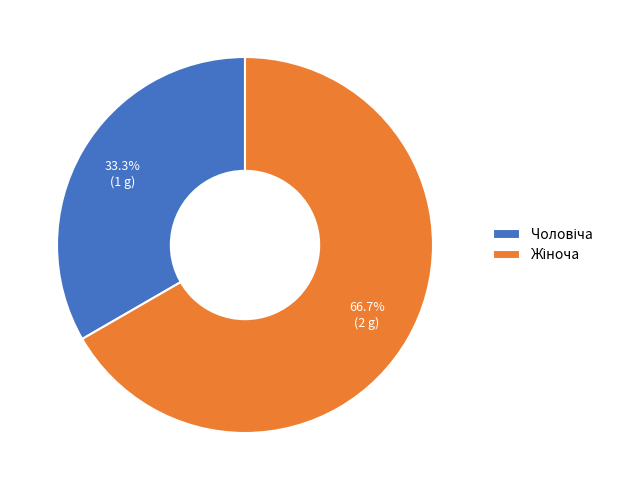

To the nearest percent, what is the average slice percentage?

50%